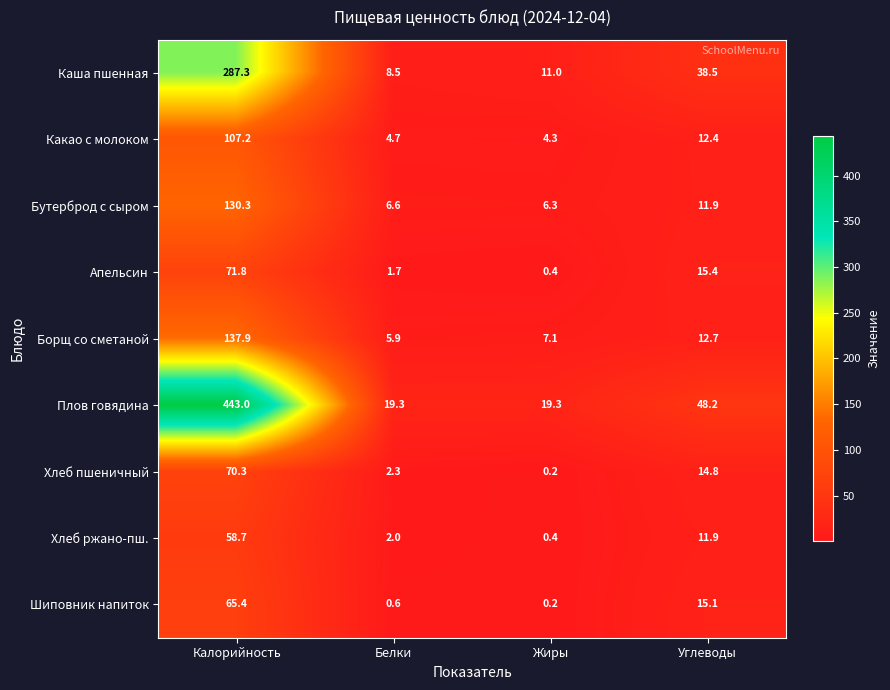

Is it true that Шиповник напиток equals 15.1 at Углеводы?

True